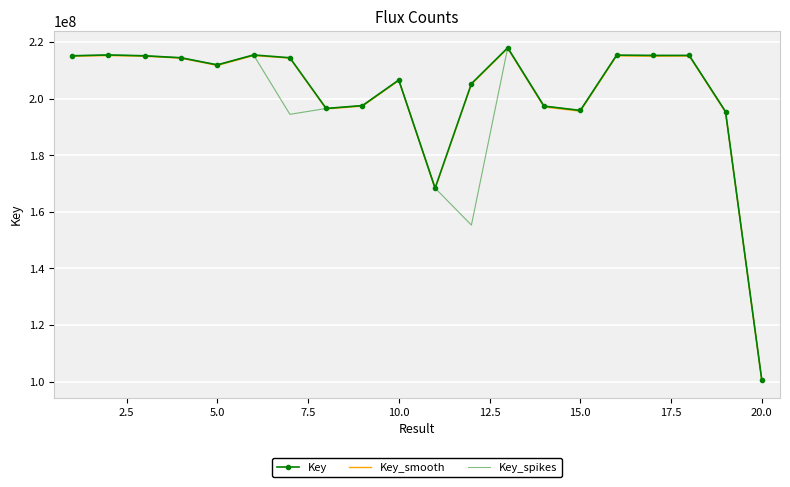

What is the average value of the Key series?

201493231.1